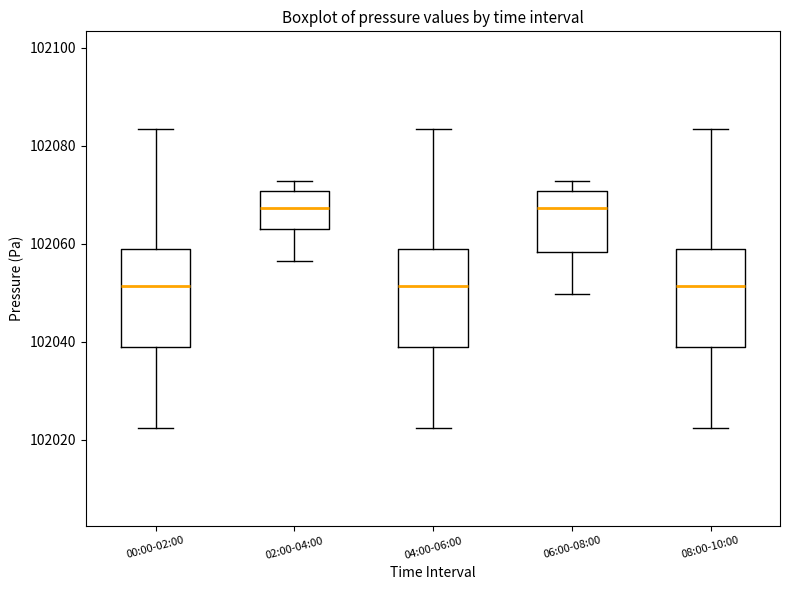

Where is the lower edge of the box for 00:00-02:00 on the y-axis? The values are not printed on the chart, so give them approximately, as read against the axis.

102038